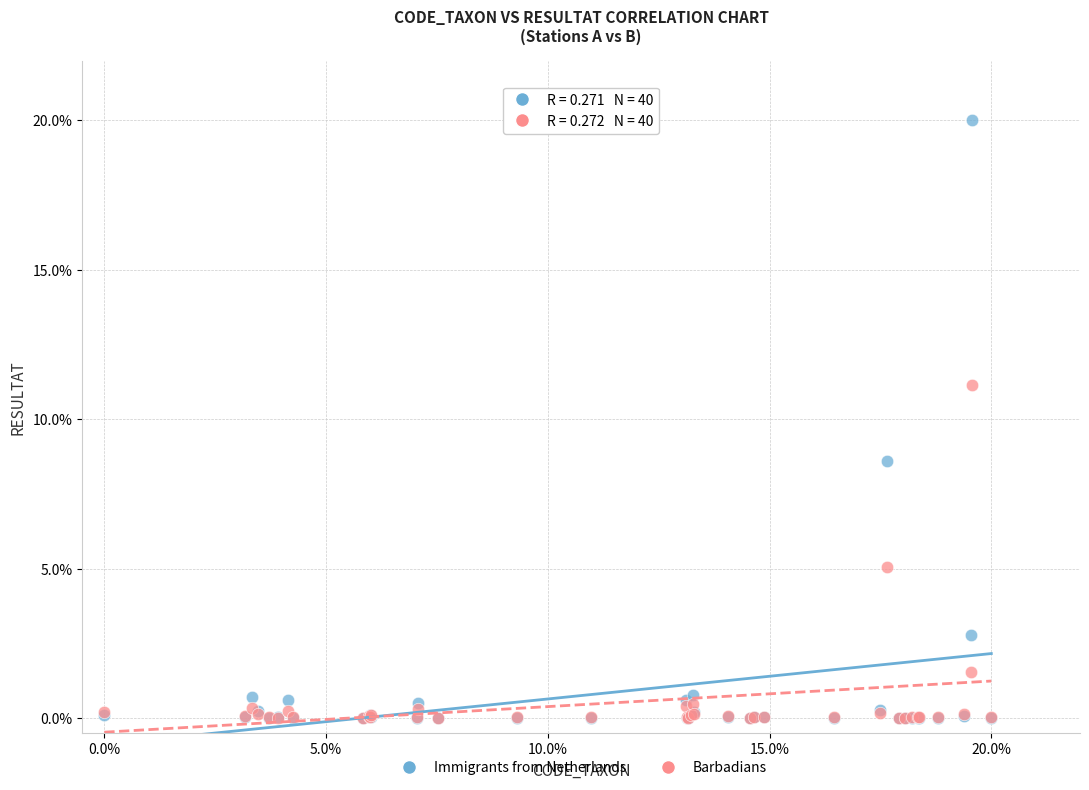

Which series has the widest spread of Y values?

Immigrants from Netherlands